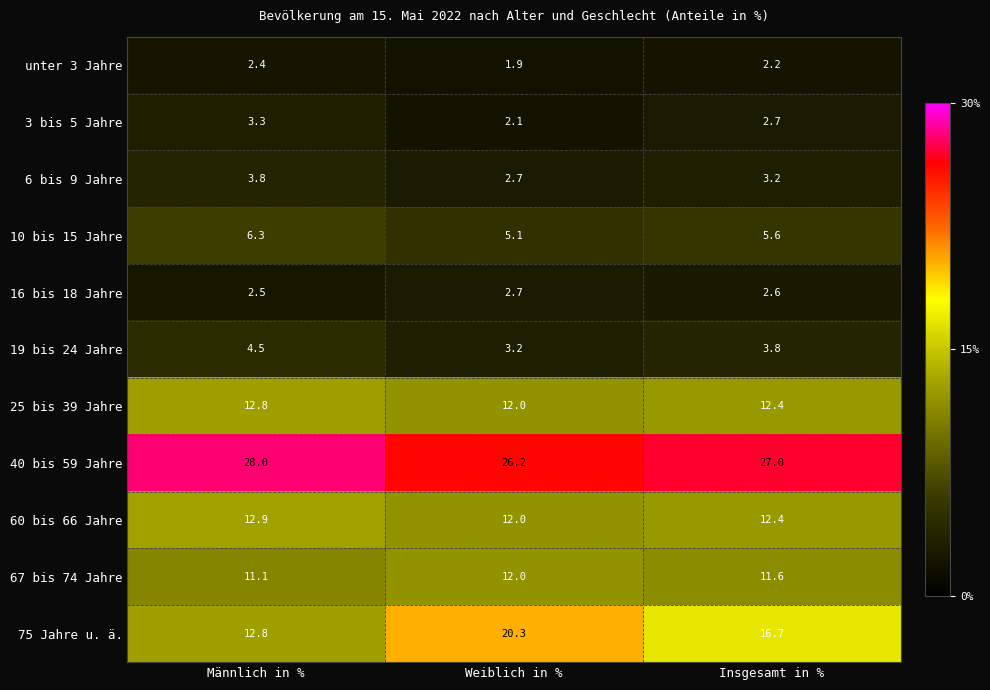

What is the difference between the maximum and second lowest values in the 19 bis 24 Jahre series?

0.7